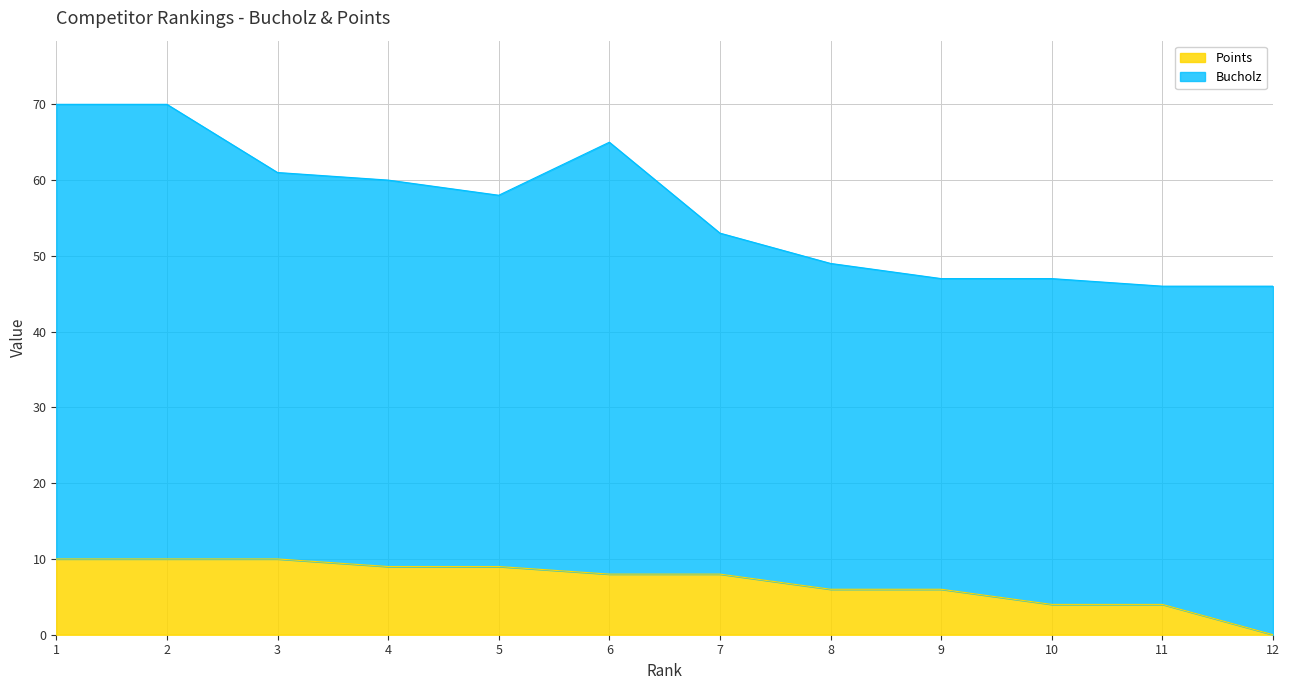

How many values are above zero?

11